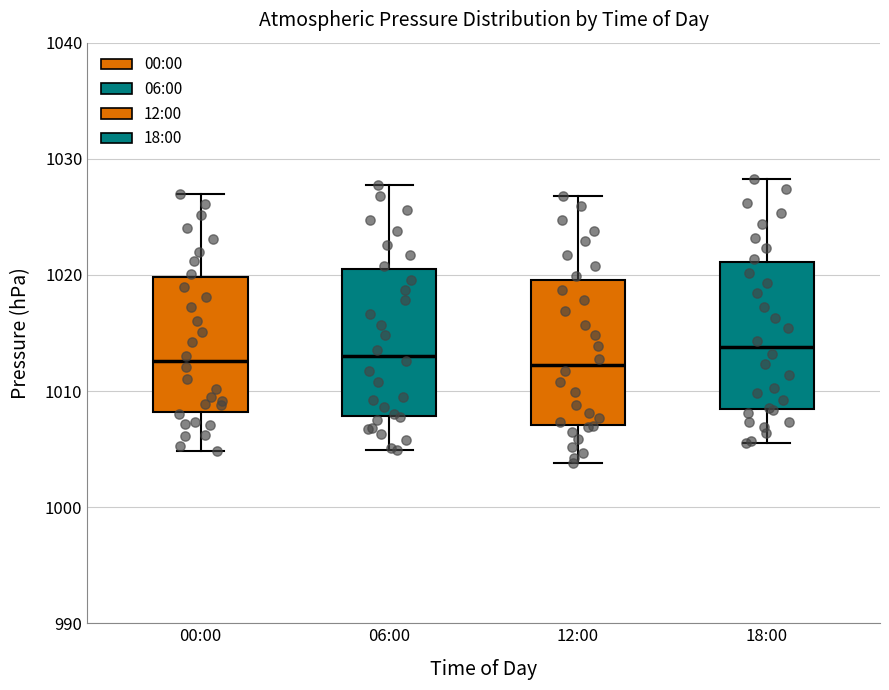

Reading left to right, transcribe this box plot: for each box, give where its median line is, the range the box spans, and where its two whiskers end, as read against the y-axis. The values are not printed on the chart, so give them approximately, as read against the axis.

00:00: median 1013, box 1008 to 1020, whiskers 1005 to 1027
06:00: median 1013, box 1008 to 1021, whiskers 1005 to 1028
12:00: median 1012, box 1007 to 1020, whiskers 1004 to 1027
18:00: median 1014, box 1008 to 1021, whiskers 1006 to 1028